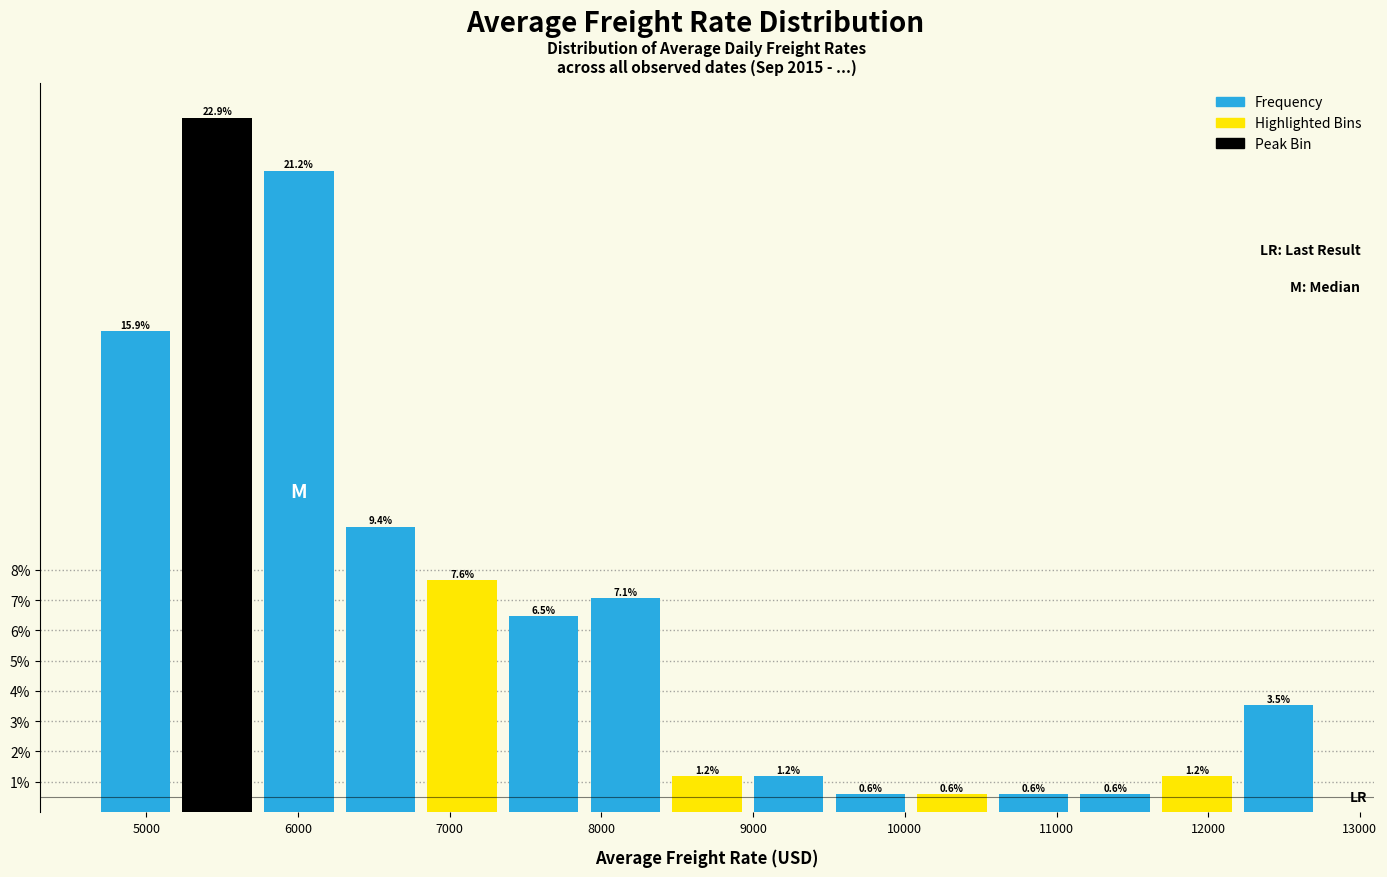

Reading left to right, list every bar in this chart as the range it spans on the x-axis followed by its height. The bar edges are not printed on the chart, so give them approximately, as read against the axis.

4700 to 5200: 15.9
5200 to 5700: 22.9
5700 to 6300: 21.2
6300 to 6800: 9.4
6800 to 7400: 7.6
7400 to 7900: 6.5
7900 to 8400: 7.1
8400 to 9000: 1.2
9000 to 9500: 1.2
9500 to 10000: 0.6
10000 to 10600: 0.6
10600 to 11100: 0.6
11100 to 11700: 0.6
11700 to 12200: 1.2
12200 to 12700: 3.5